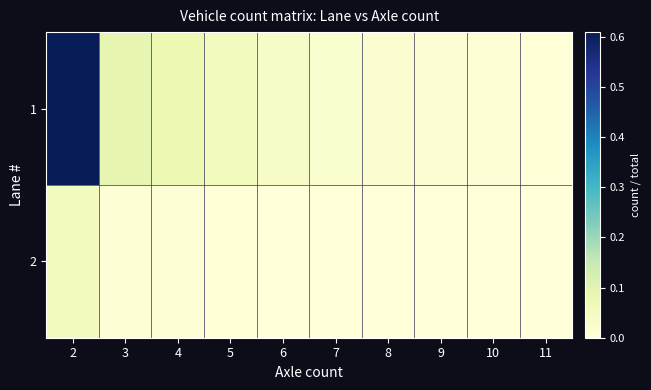

Between 3 and 9, which is larger?

3